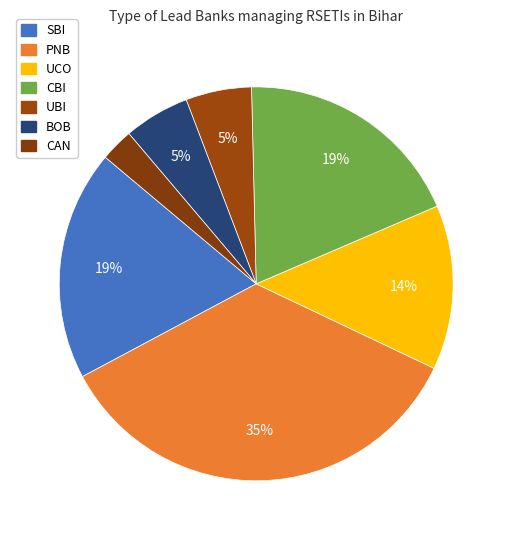

To the nearest percent, what is the difference between the PNB and CAN slice percentages?

32%